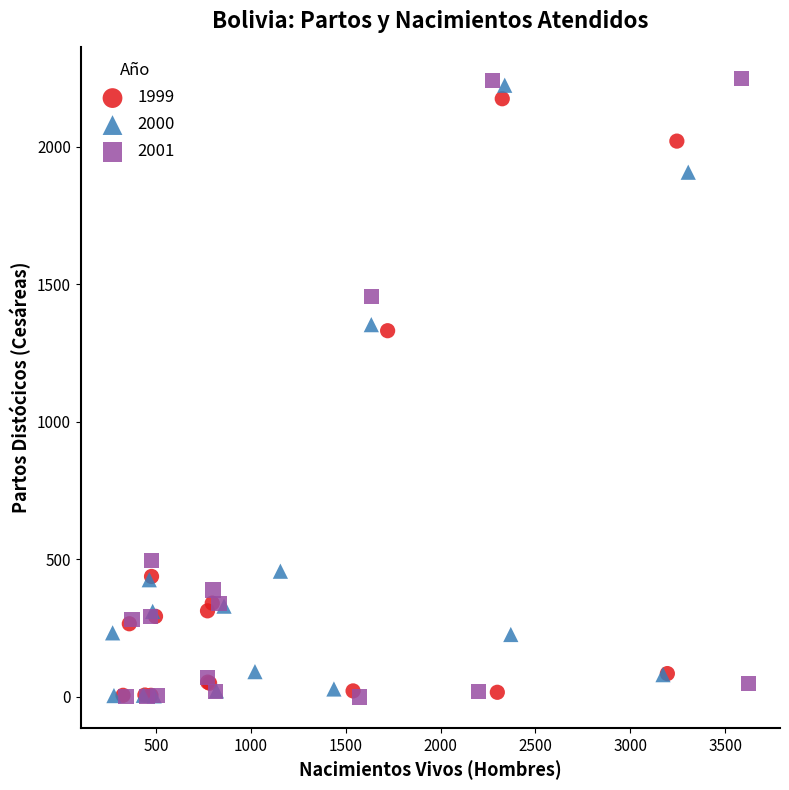

Which series has the widest spread of Y values?

2001